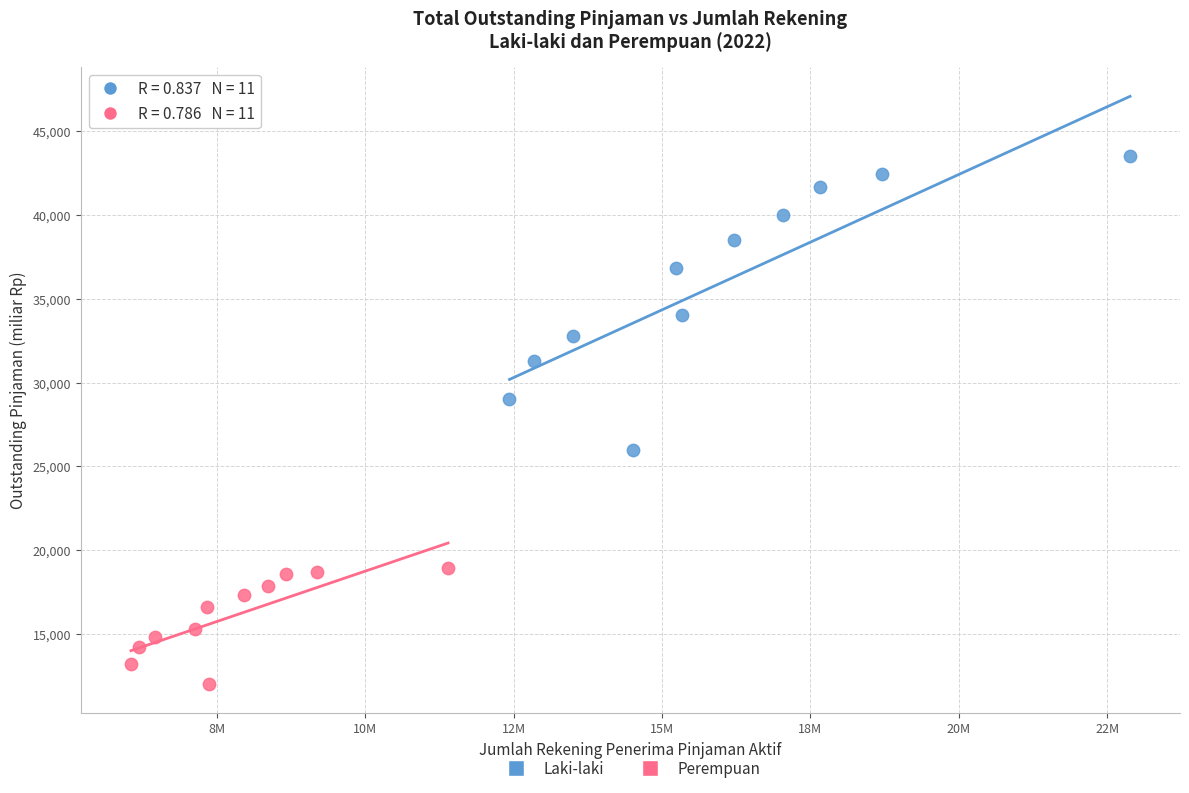

Which series contains the highest Y value?

Laki-laki